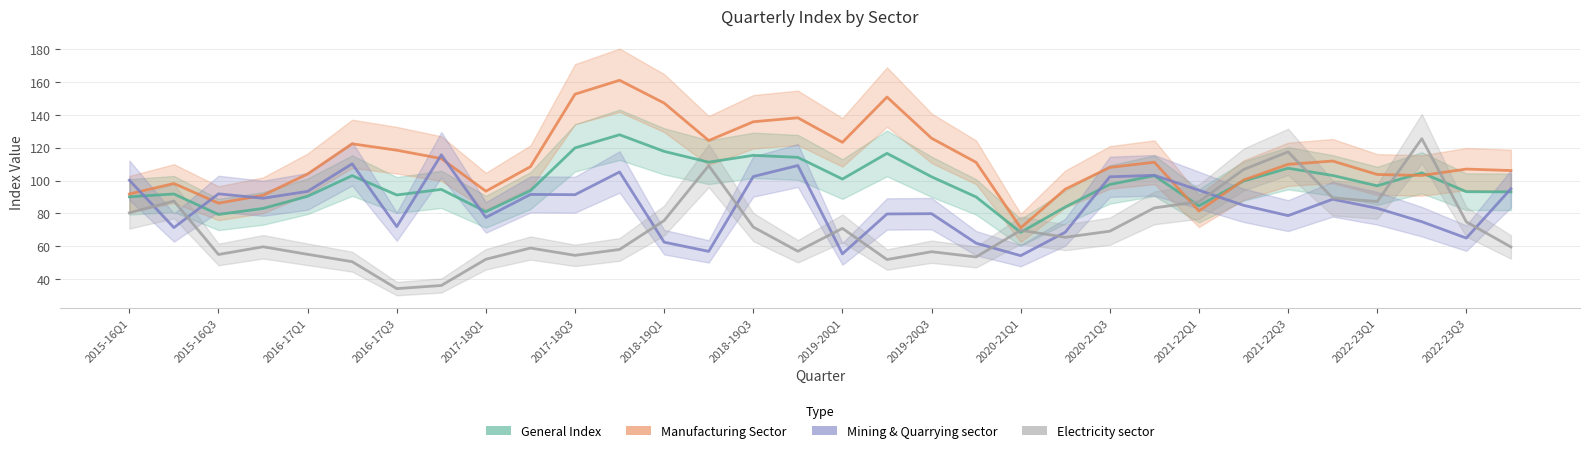

What is the difference between the second highest and minimum values in the General Index series?

51.5